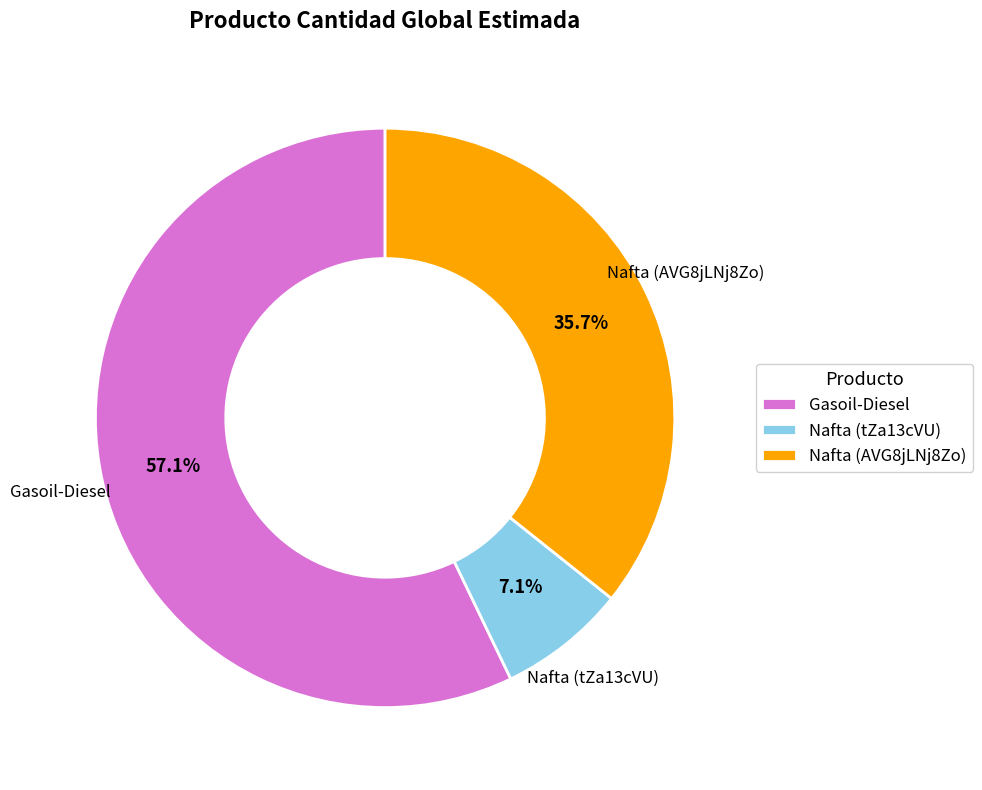

What percentage is the Nafta (AVG8jLNj8Zo) slice, to the nearest percent?

36%